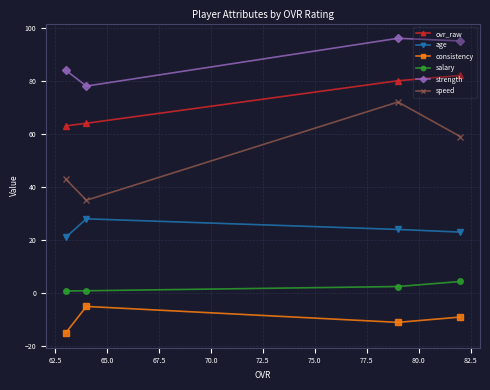

What is the highest value of the ovr_raw series?

82.0